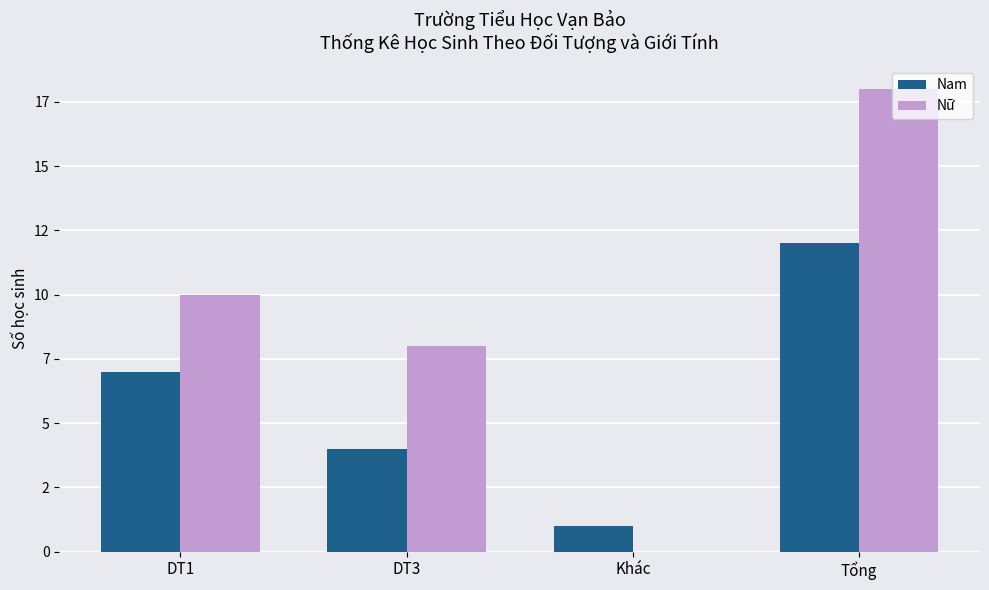

Reading left to right, transcribe all the data shown in this chart.

Nam: 7	4	1	12
Nữ: 10	8	0	18